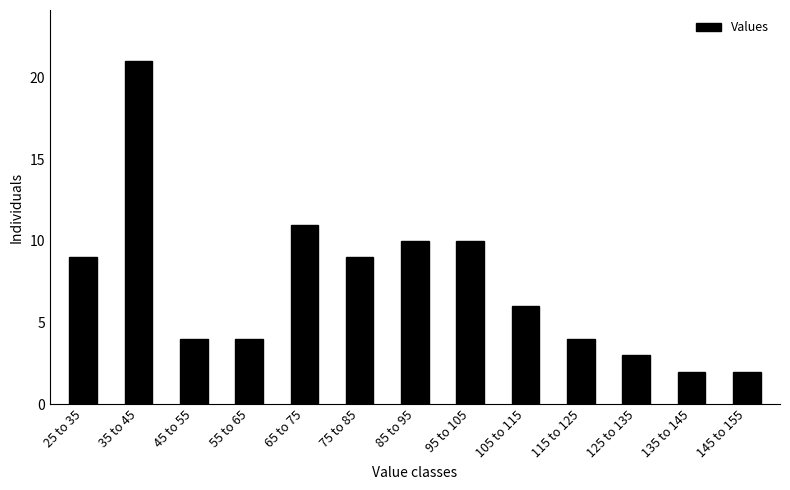

Reading left to right, list all the values displayed in this chart.

25 to 35=9	35 to 45=21	45 to 55=4	55 to 65=4	65 to 75=11	75 to 85=9	85 to 95=10	95 to 105=10	105 to 115=6	115 to 125=4	125 to 135=3	135 to 145=2	145 to 155=2